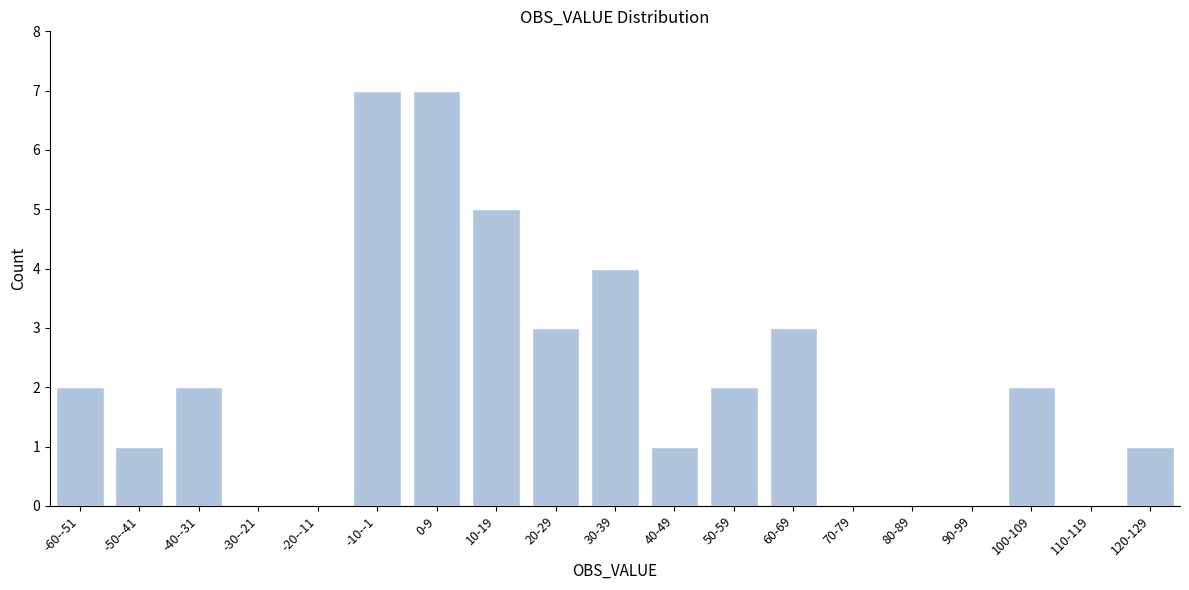

Reading left to right, transcribe all the data shown in this chart.

-60--51=2	-50--41=1	-40--31=2	-30--21=0	-20--11=0	-10--1=7	0-9=7	10-19=5	20-29=3	30-39=4	40-49=1	50-59=2	60-69=3	70-79=0	80-89=0	90-99=0	100-109=2	110-119=0	120-129=1